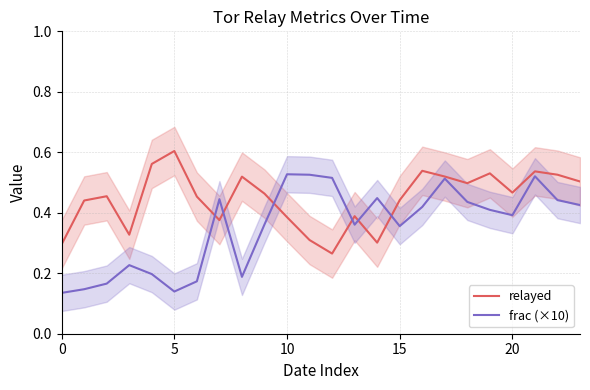

How many relayed values are between 0 and 1?

24